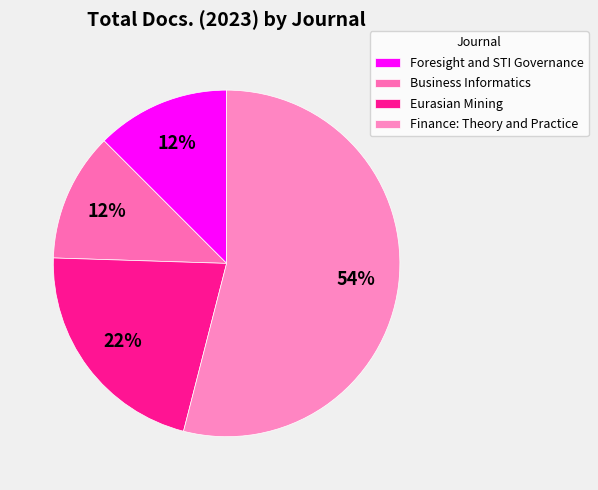

The Finance: Theory and Practice slice represents 46% of the pie. True or false?

False